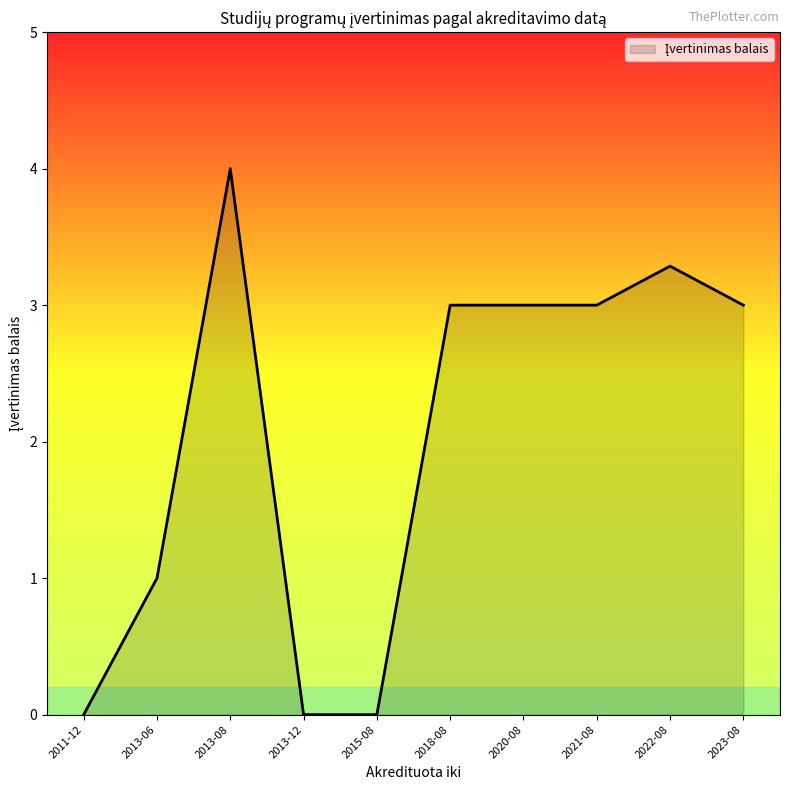

Does the chart display data point markers on the line(s)?

No